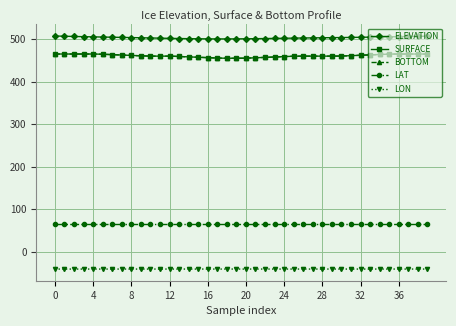

Rank the series by their maximum value, from highest to lowest.

ELEVATION, SURFACE, BOTTOM, LAT, LON